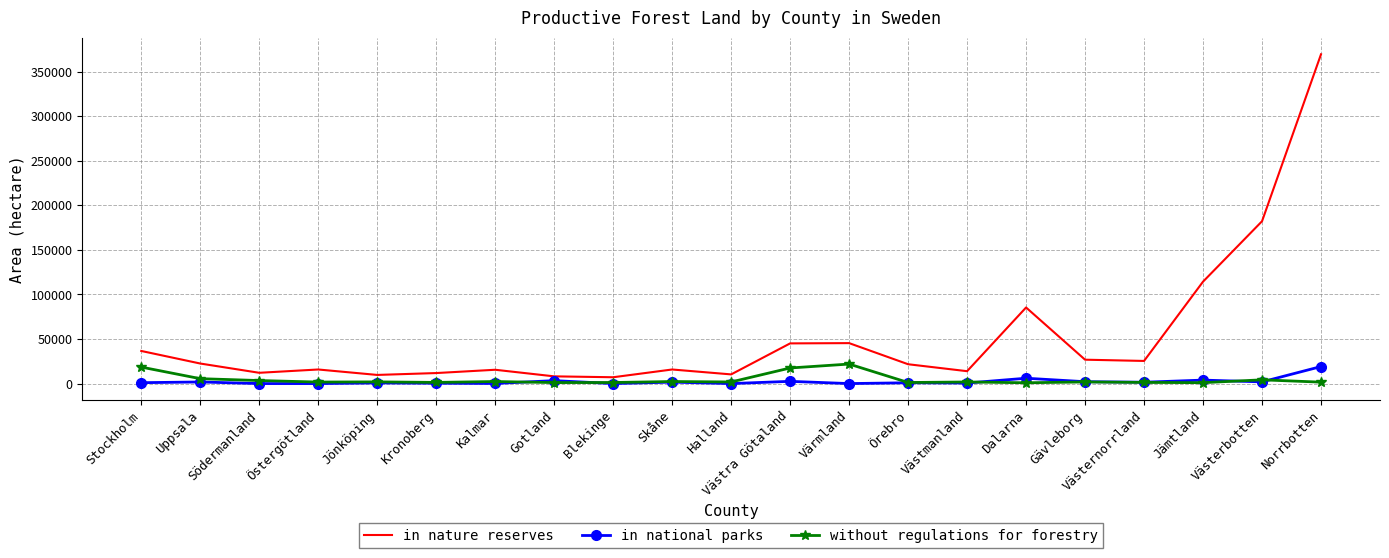

What is the greatest value displayed?

369600